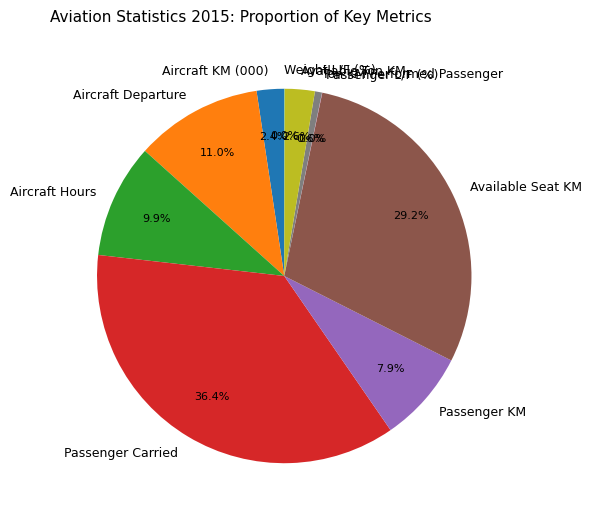

What percentage is the Passenger Carried slice, to the nearest percent?

36%